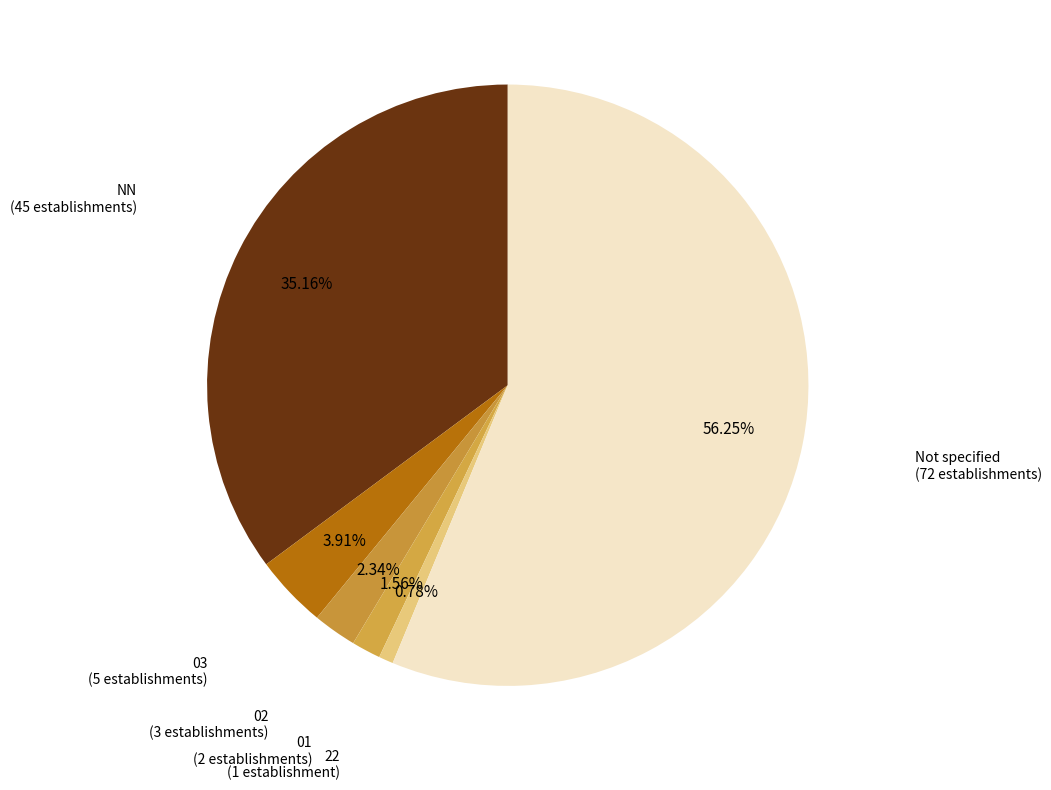

How many segments does this pie chart have?

6